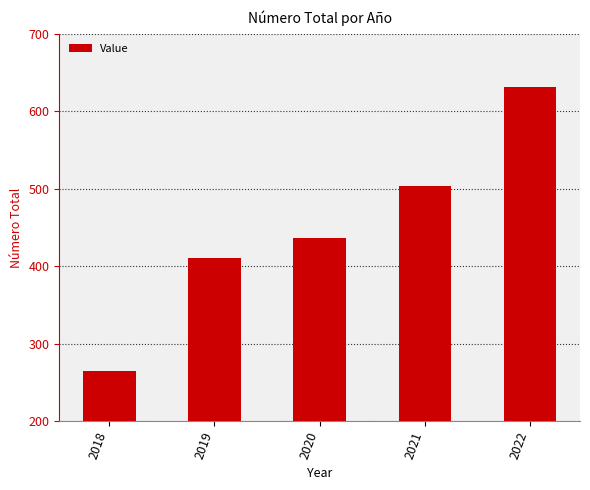

What is the value of the 3rd bar from the left?

436